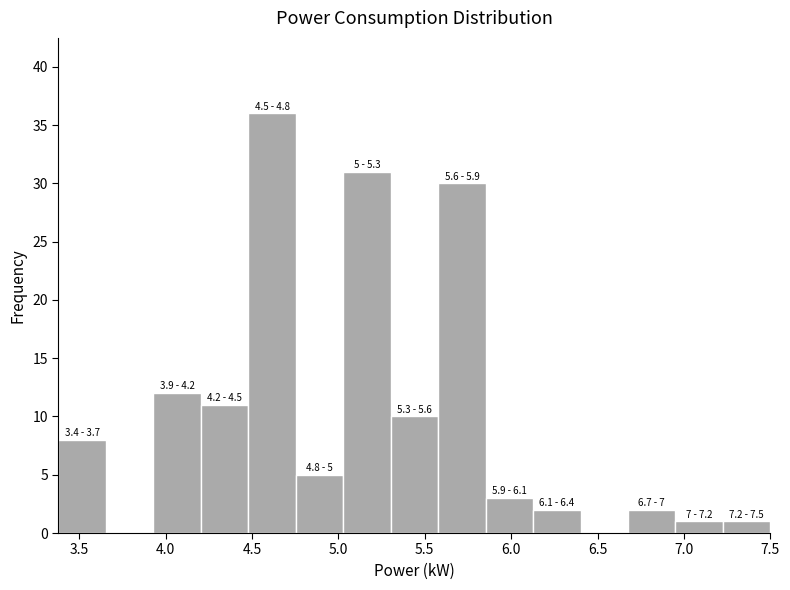

Which range on the x-axis has the tallest bar?

4.50 to 4.75